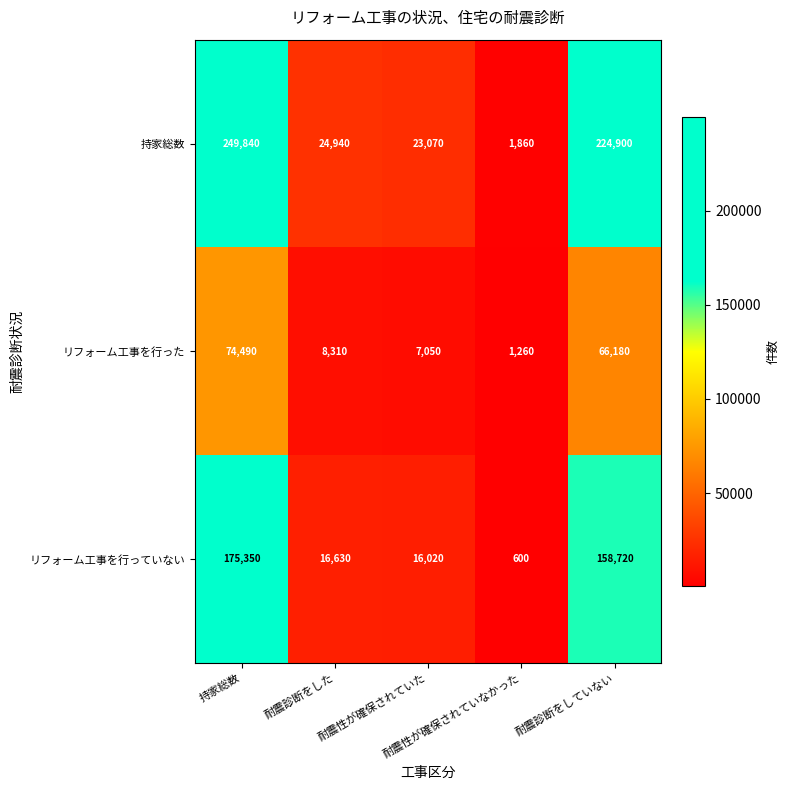

Which series has the largest total across all categories?

持家総数